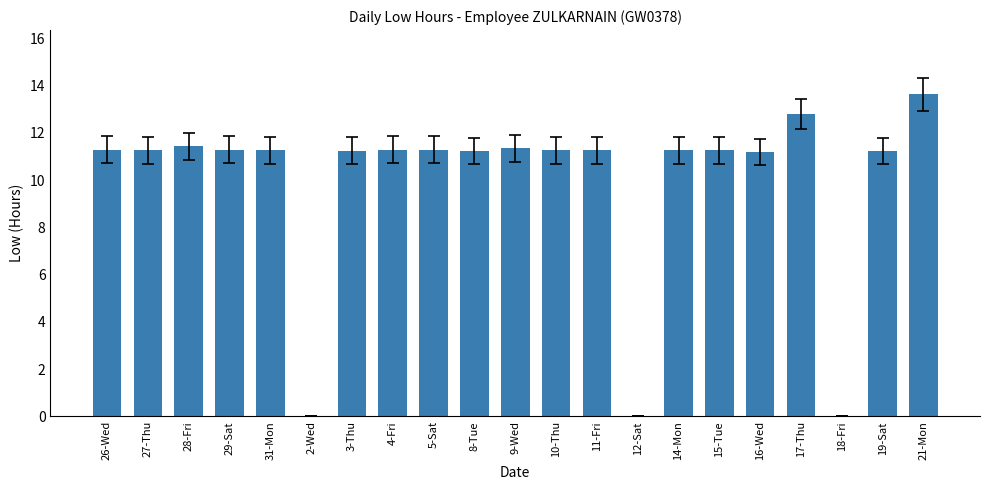

Approximately how many times larger is the value at 9-Wed compared to 14-Mon?

1.0